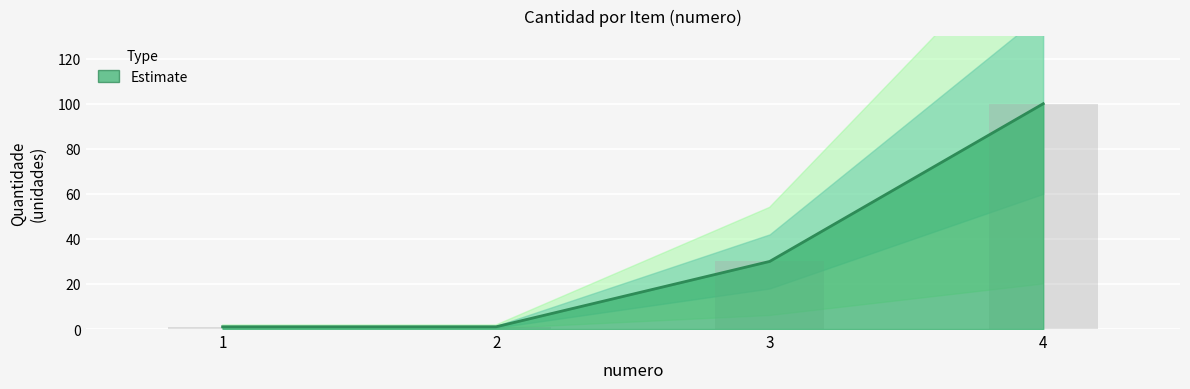

Where does the data first go above 30?

4